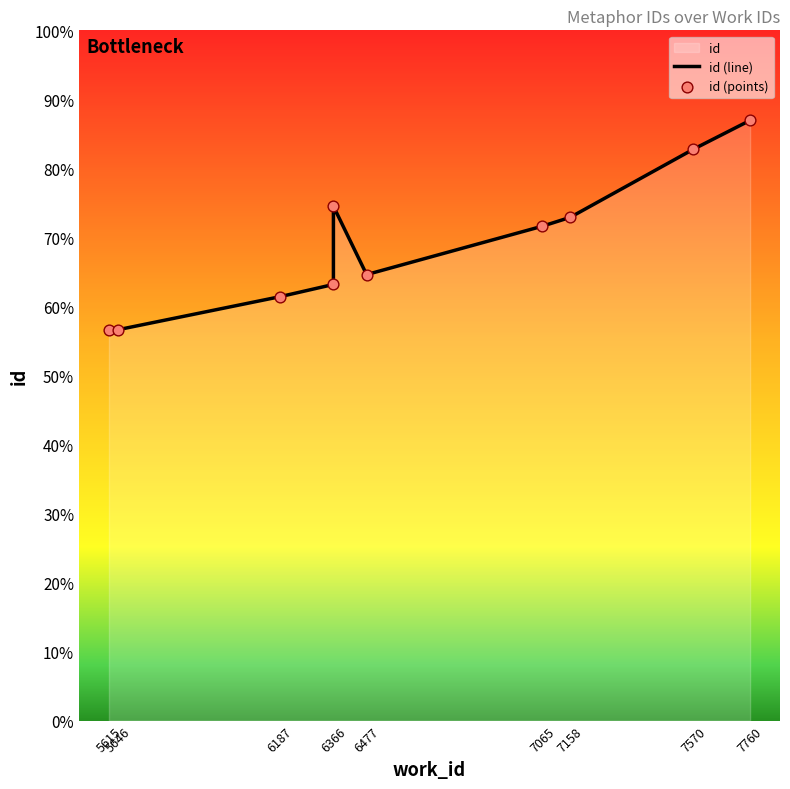

Which series reaches the maximum Y coordinate?

id (line)